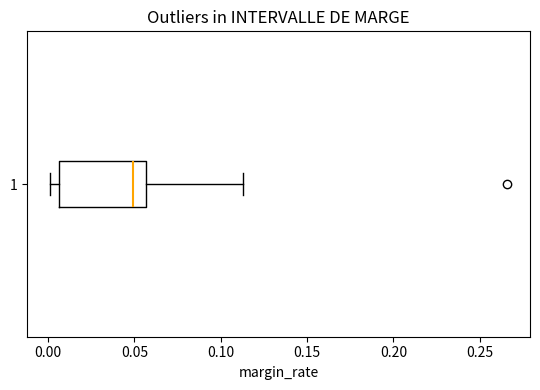

Transcribe this box plot: give where the median line is, the range the box spans, and where the two whiskers end, as read against the x-axis. The values are not printed on the chart, so give them approximately, as read against the axis.

median 0.050, box 0.005 to 0.055, whiskers 0.000 to 0.115